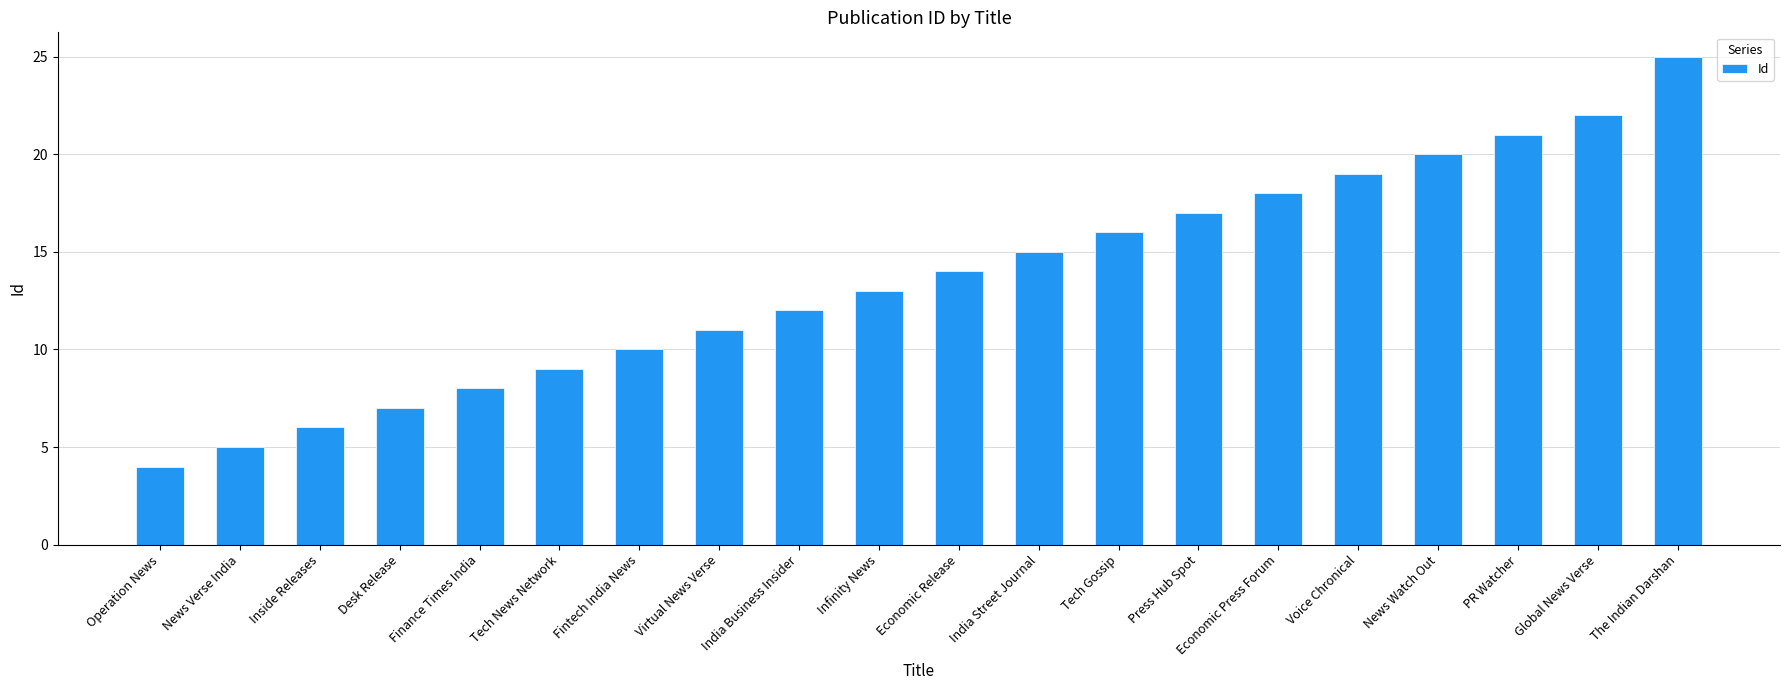

What is the average value?

14